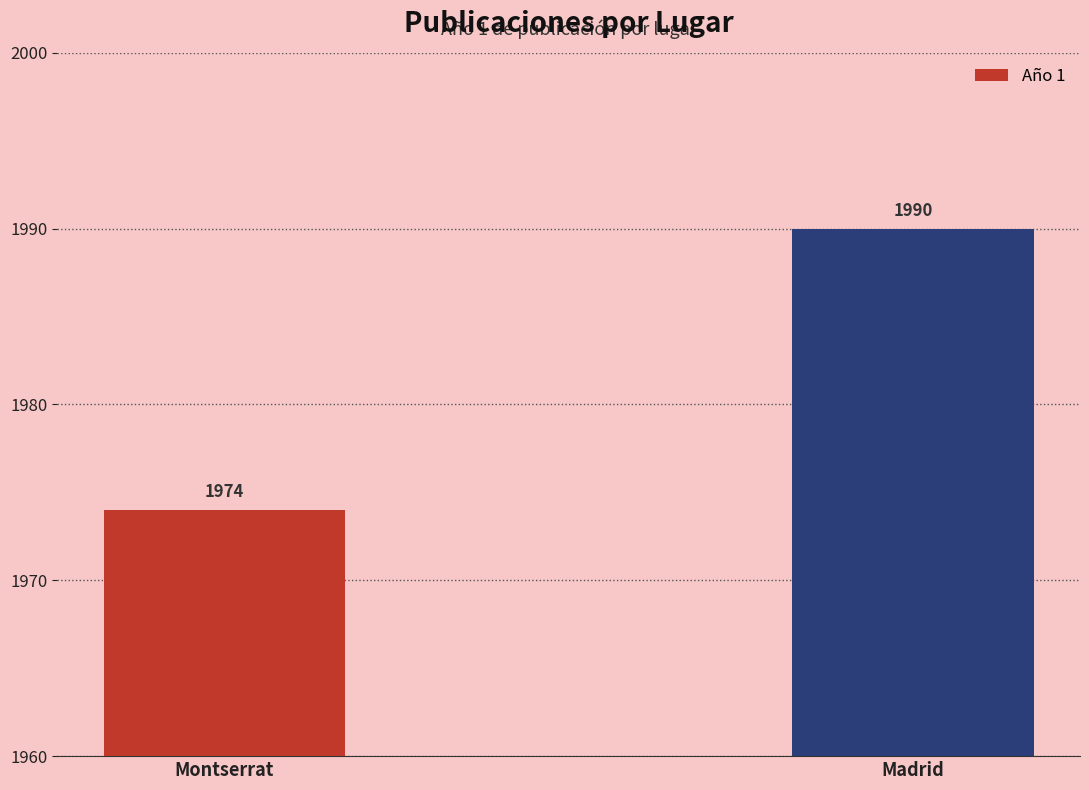

How many values are below 1990?

1